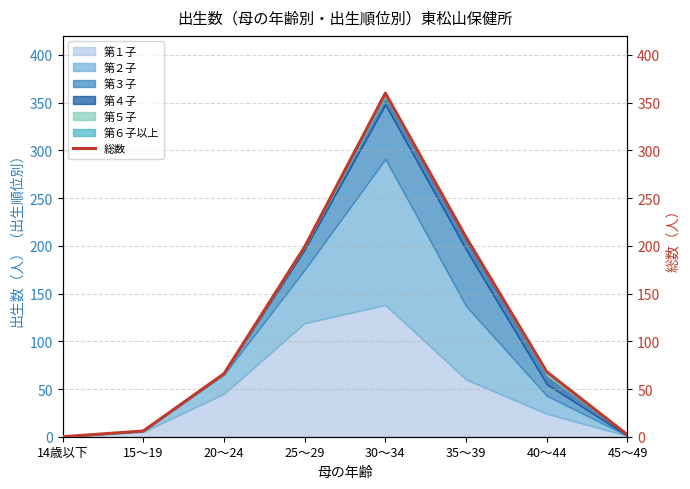

What is the sum of all values?

910